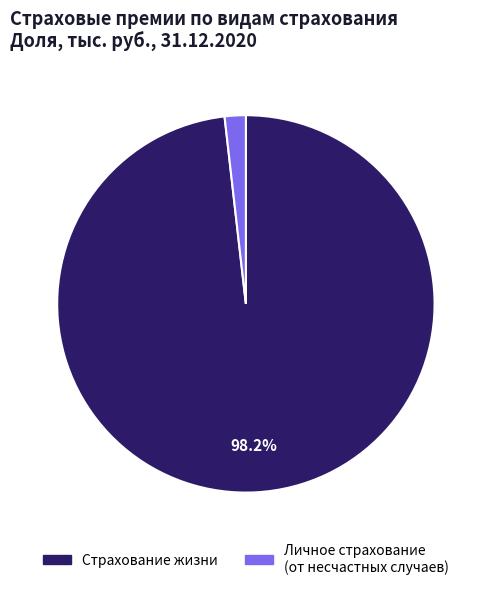

Does any single category account for the majority?

Yes